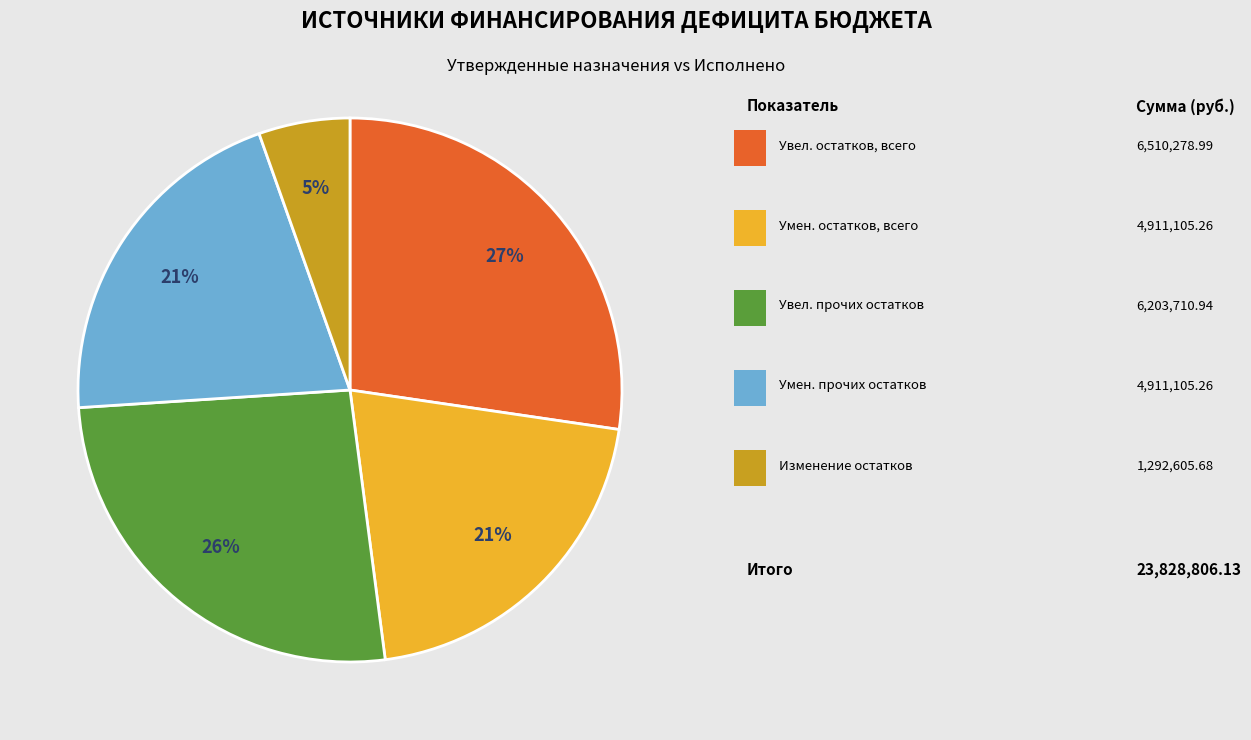

To the nearest percent, what is the average slice percentage?

20%